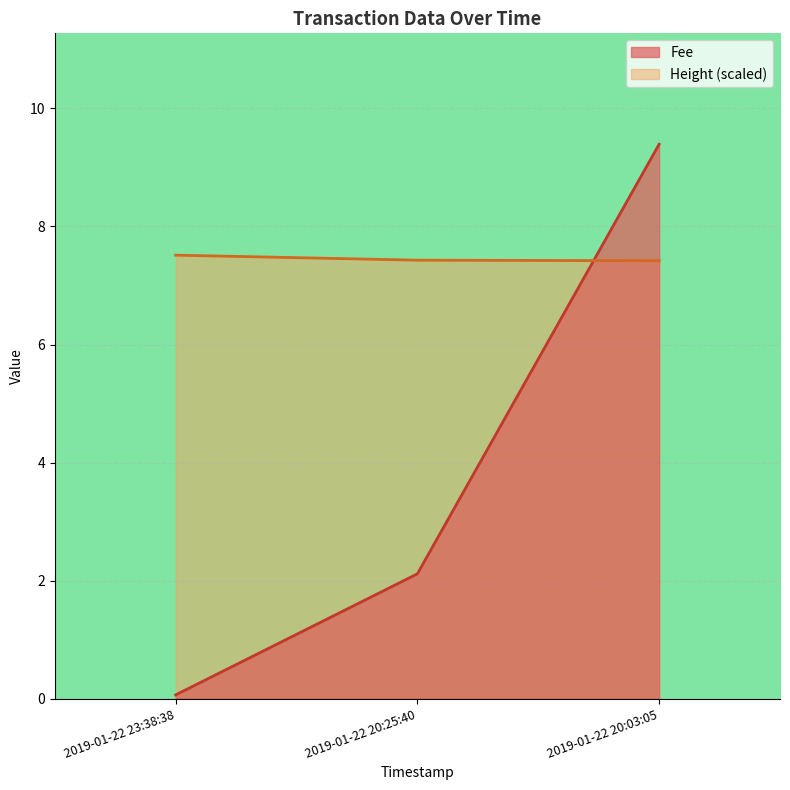

What is the approximate value of Height at 2019-01-22 20:25:40?

7.4